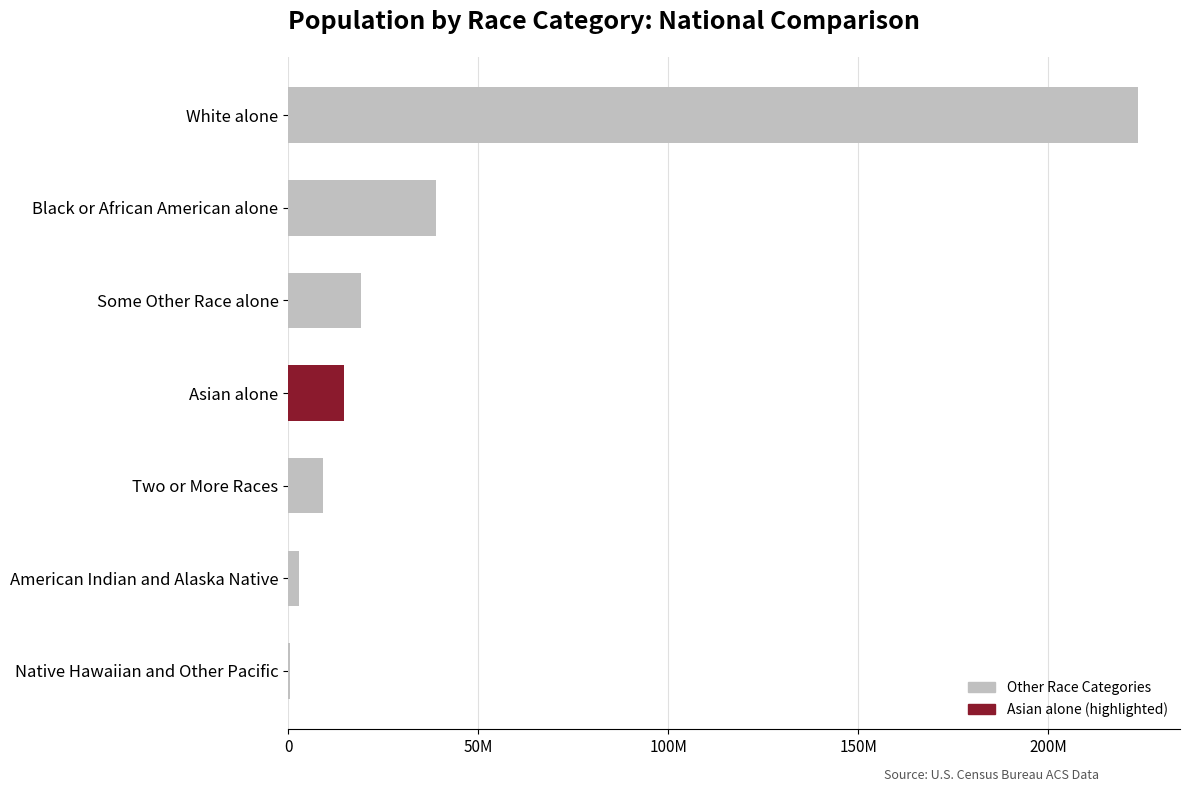

What is the difference between the maximum and minimum values?

223013252